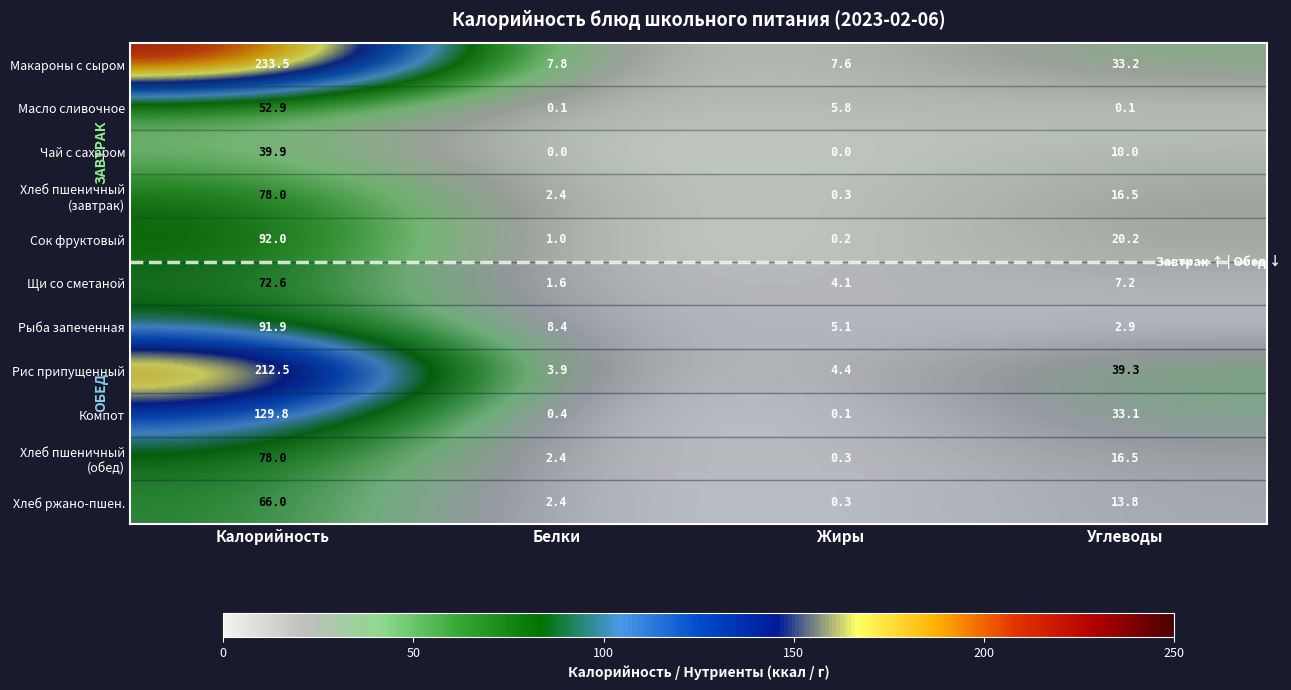

Which series changed the most between Белки and Жиры?

Масло сливочное